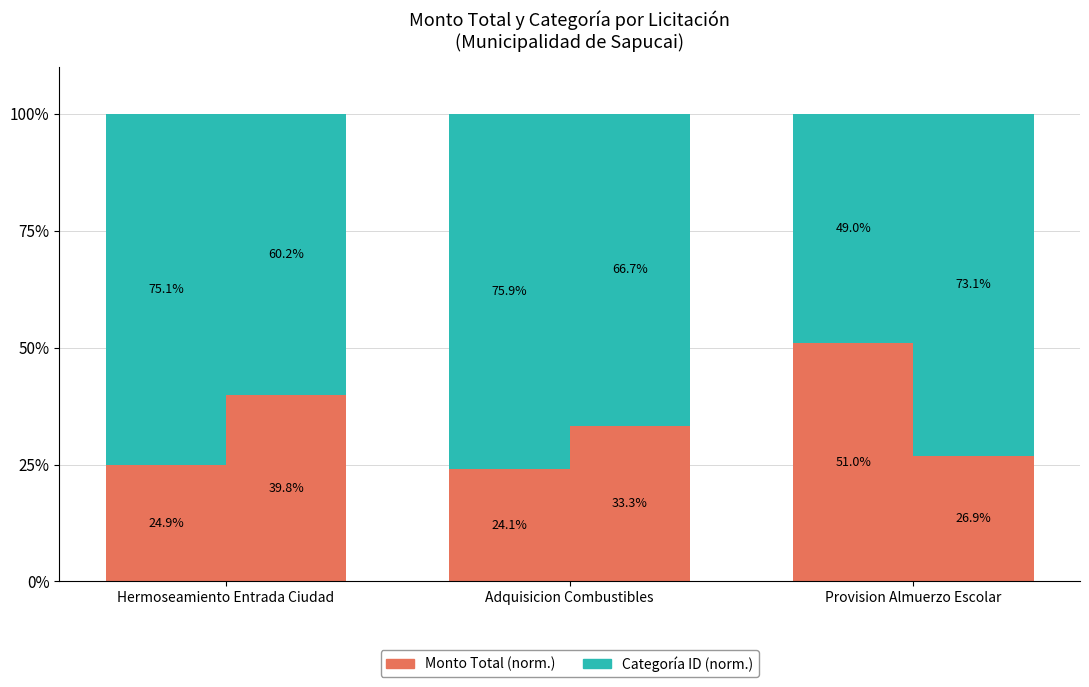

What is the highest value of the Categoría ID (norm.) series?

75.9